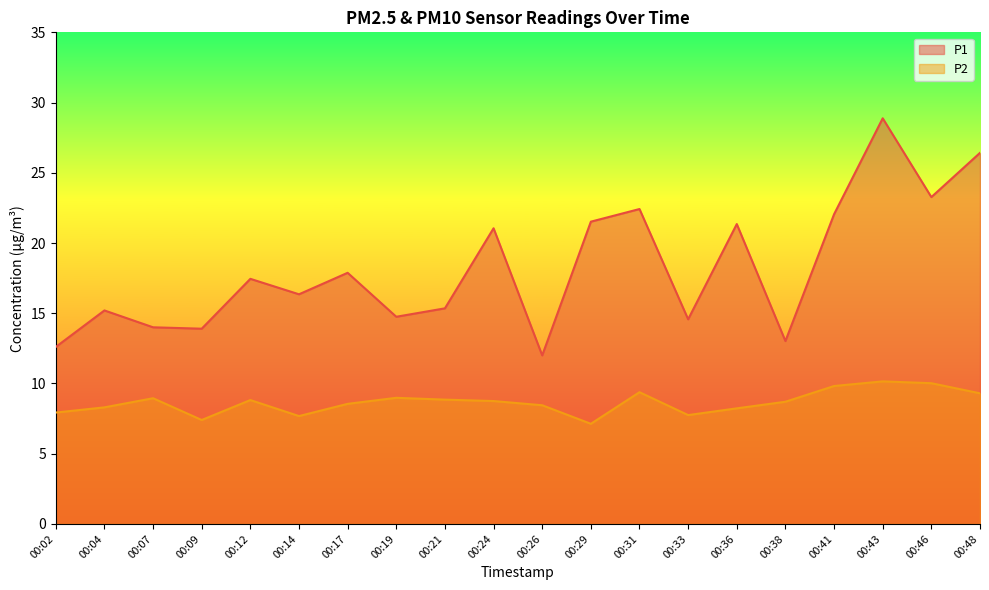

Where is P1 nearest to the value 20?

00:24